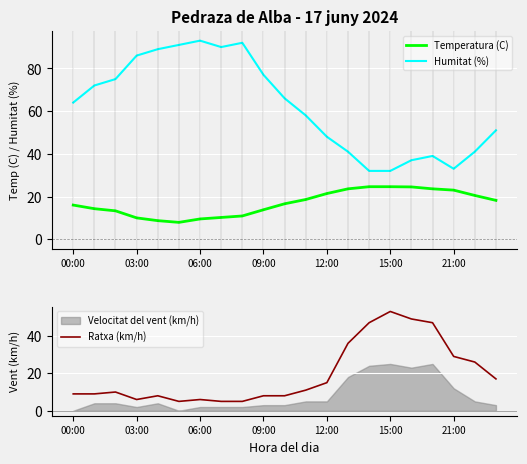

True or false: Humitat (%) and Temperatura (C) cross at least once.

False